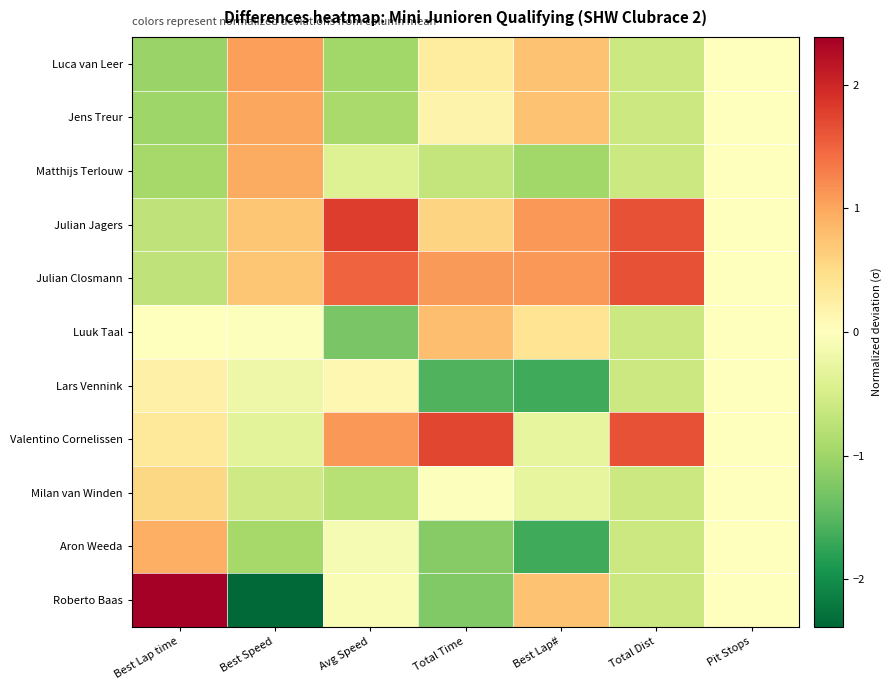

Reading right to left, extract all data points from this chart.

Luca van Leer: Pit Stops=0.0	Total Dist=-0.6	Best Lap#=0.8	Total Time=0.3	Avg Speed=-1.0	Best Speed=1.0	Best Lap time=-1.0
Jens Treur: Pit Stops=0.0	Total Dist=-0.6	Best Lap#=0.8	Total Time=0.2	Avg Speed=-0.9	Best Speed=1.0	Best Lap time=-1.0
Matthijs Terlouw: Pit Stops=0.0	Total Dist=-0.6	Best Lap#=-1.0	Total Time=-0.7	Avg Speed=-0.4	Best Speed=1.0	Best Lap time=-0.9
Julian Jagers: Pit Stops=0.0	Total Dist=1.6	Best Lap#=1.1	Total Time=0.6	Avg Speed=1.8	Best Speed=0.7	Best Lap time=-0.7
Julian Closmann: Pit Stops=0.0	Total Dist=1.6	Best Lap#=1.1	Total Time=1.1	Avg Speed=1.5	Best Speed=0.7	Best Lap time=-0.7
Luuk Taal: Pit Stops=0.0	Total Dist=-0.6	Best Lap#=0.4	Total Time=0.8	Avg Speed=-1.3	Best Speed=-0.0	Best Lap time=0.0
Lars Vennink: Pit Stops=0.0	Total Dist=-0.6	Best Lap#=-1.7	Total Time=-1.6	Avg Speed=0.1	Best Speed=-0.2	Best Lap time=0.2
Valentino Cornelissen: Pit Stops=0.0	Total Dist=1.6	Best Lap#=-0.3	Total Time=1.7	Avg Speed=1.1	Best Speed=-0.3	Best Lap time=0.3
Milan van Winden: Pit Stops=0.0	Total Dist=-0.6	Best Lap#=-0.3	Total Time=-0.0	Avg Speed=-0.8	Best Speed=-0.6	Best Lap time=0.5
Aron Weeda: Pit Stops=0.0	Total Dist=-0.6	Best Lap#=-1.7	Total Time=-1.2	Avg Speed=-0.1	Best Speed=-0.9	Best Lap time=0.9
Roberto Baas: Pit Stops=0.0	Total Dist=-0.6	Best Lap#=0.8	Total Time=-1.2	Avg Speed=-0.1	Best Speed=-2.4	Best Lap time=2.4